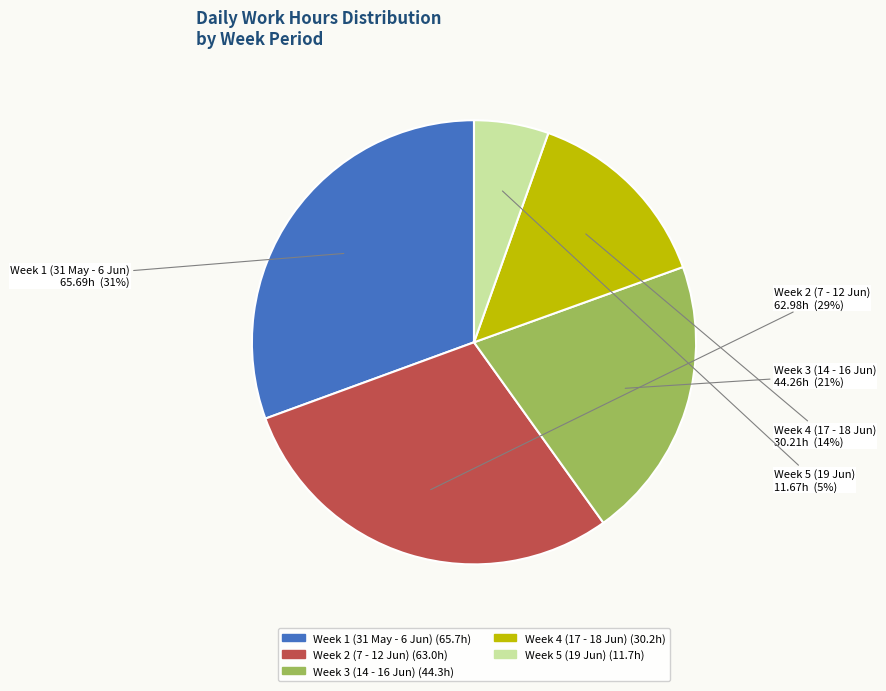

How many segments does this pie chart have?

5